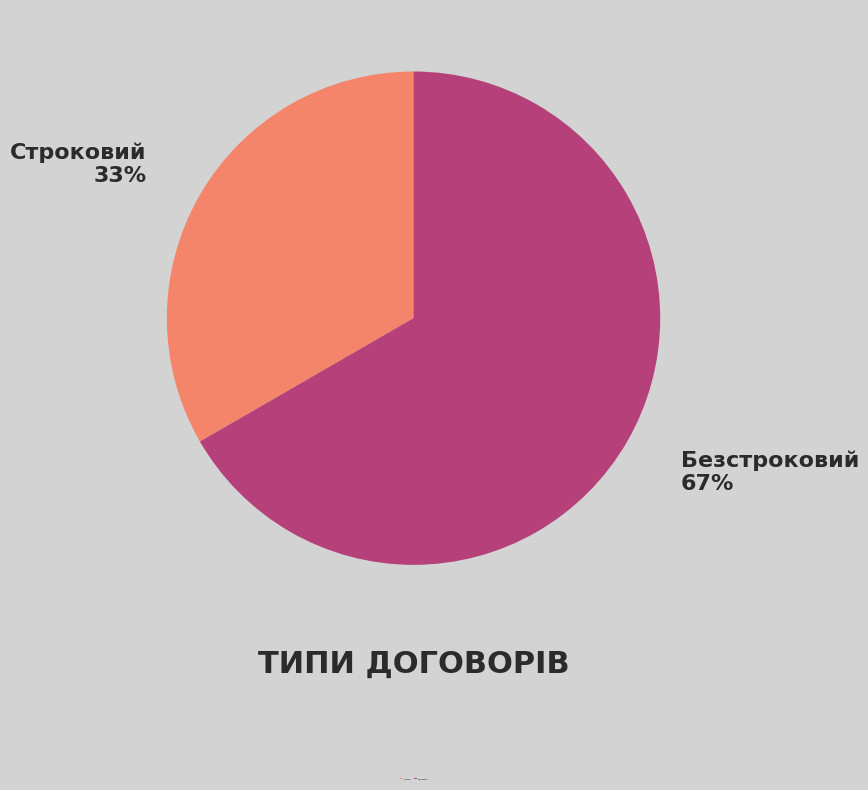

True or false: Строковий accounts for 48% of the total.

False